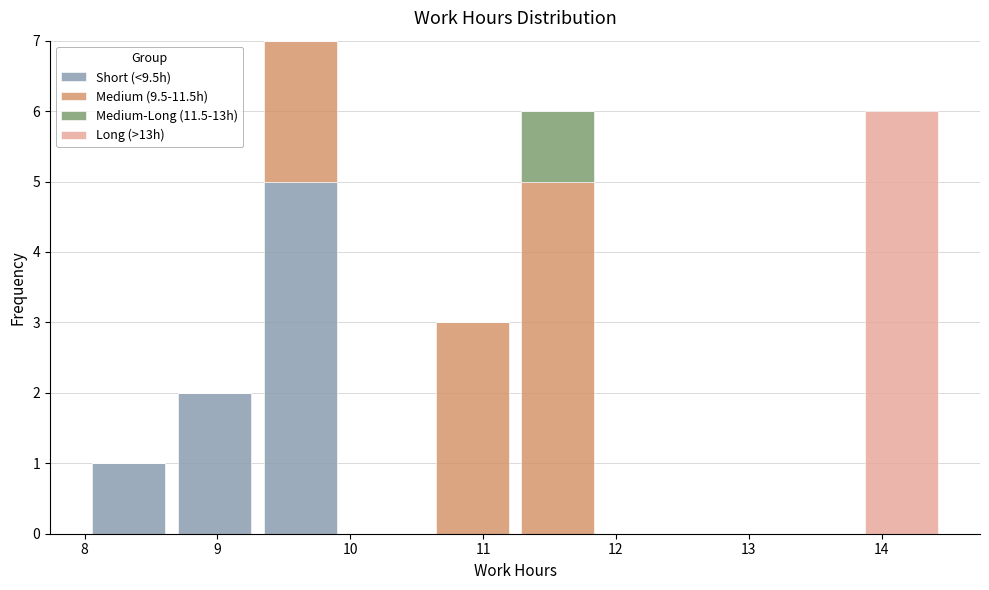

Which range on the x-axis has the tallest stacked bar (by total height)?

9.3 to 9.9